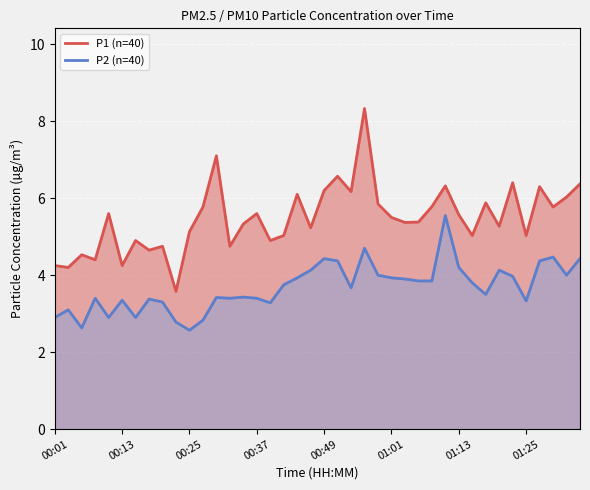

The value of P2 (n=40) at 34 is 4.0. True or false?

True